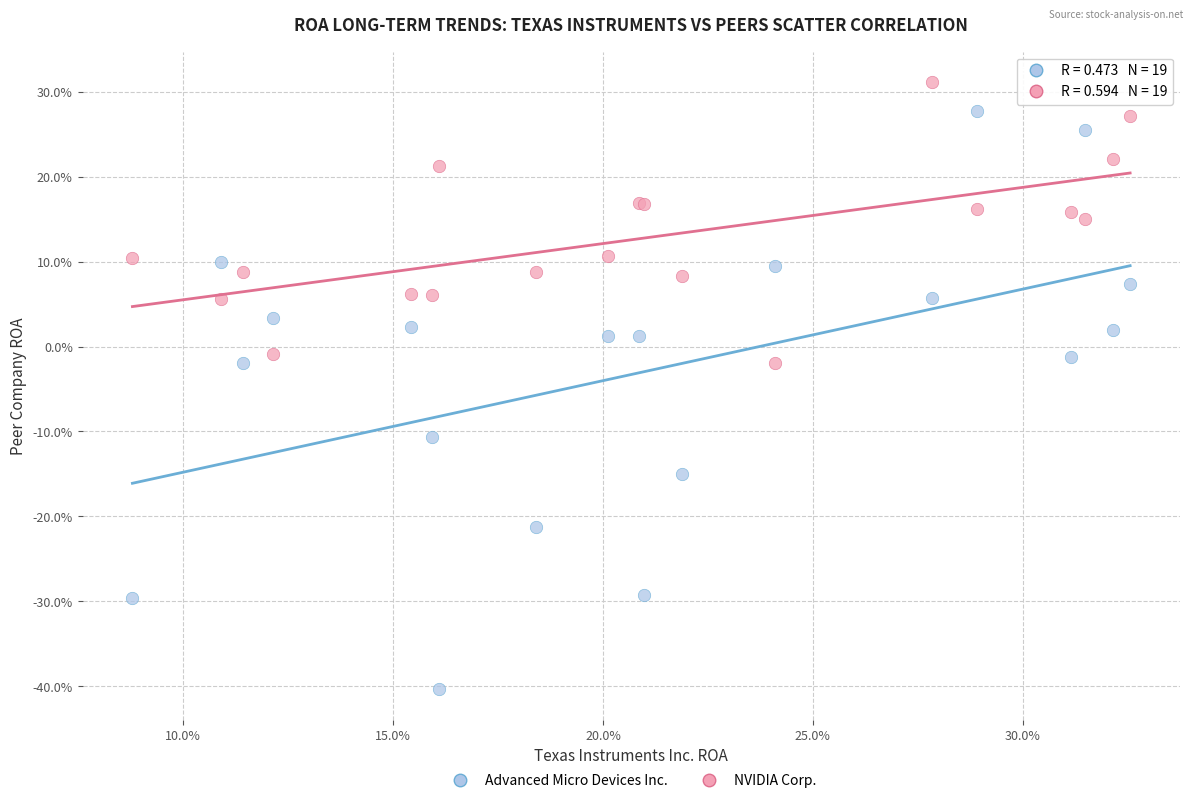

Which series contains the lowest Y value?

Advanced Micro Devices Inc.